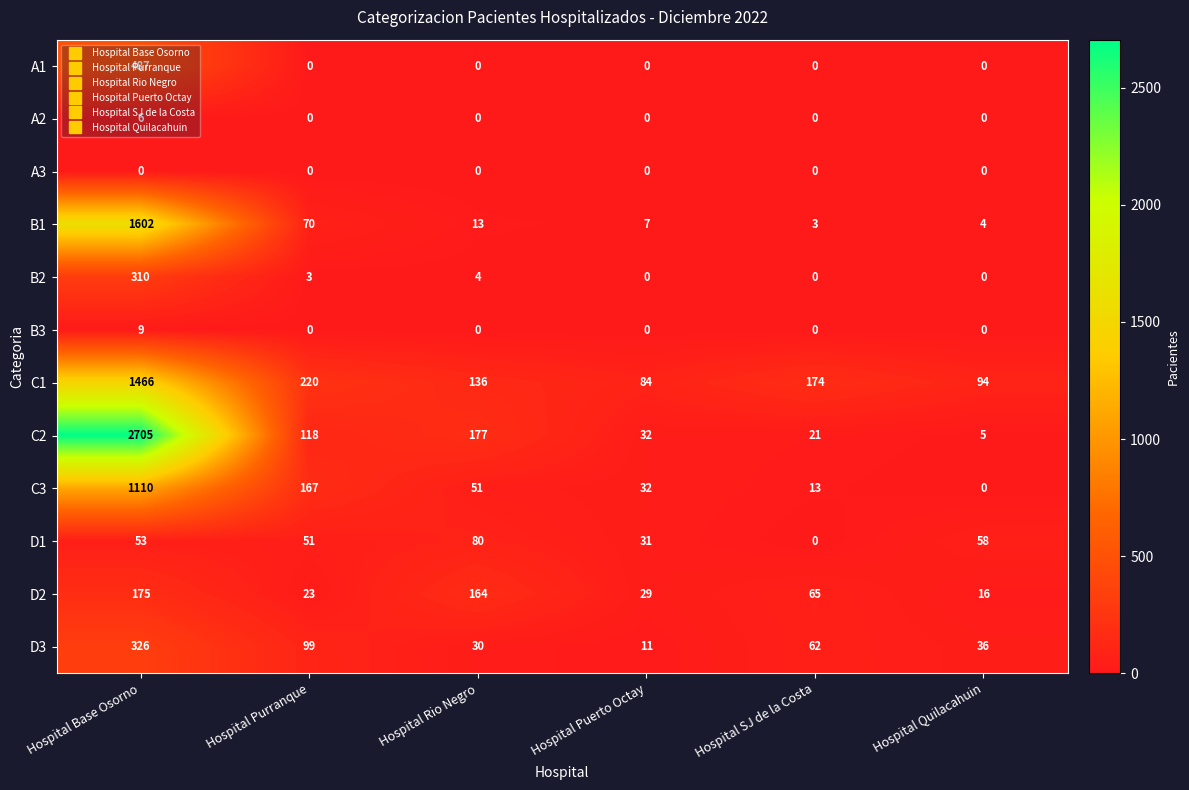

Rank the series by their maximum value, from highest to lowest.

C2, B1, C1, C3, A1, D3, B2, D2, D1, B3, A2, A3